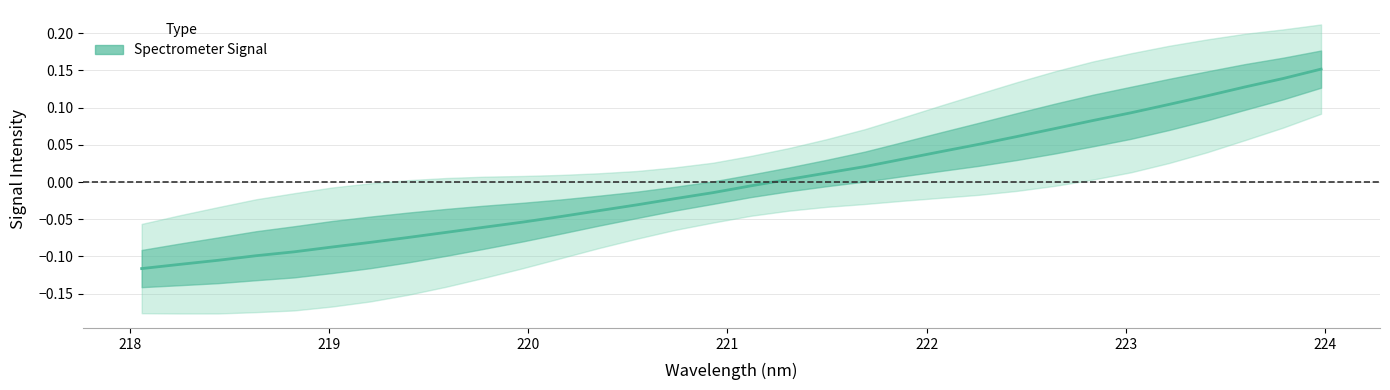

The chart shows a value of -0.0 at 224. True or false?

False